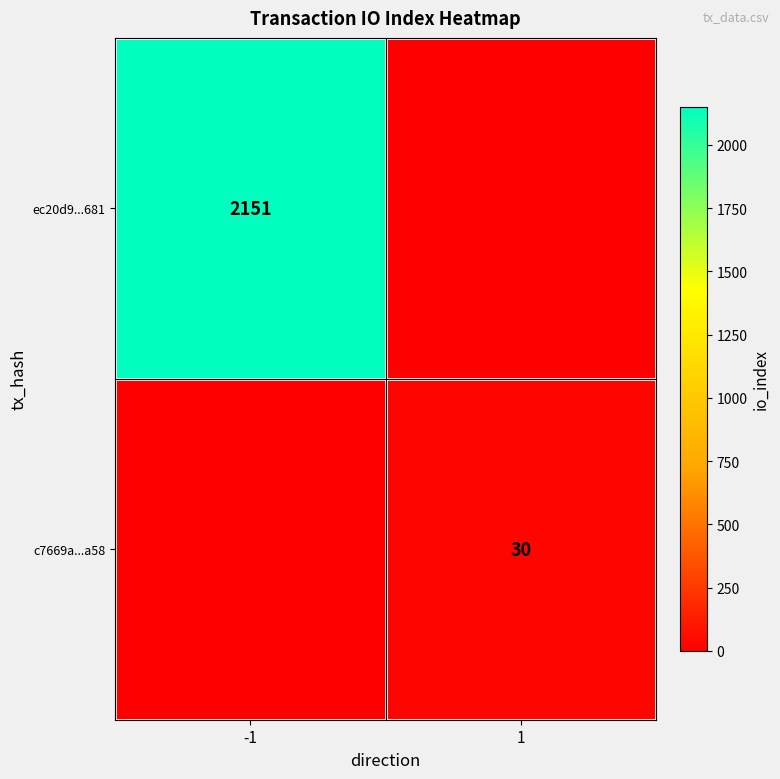

What is the spread (max minus min) of values at -1?

2151